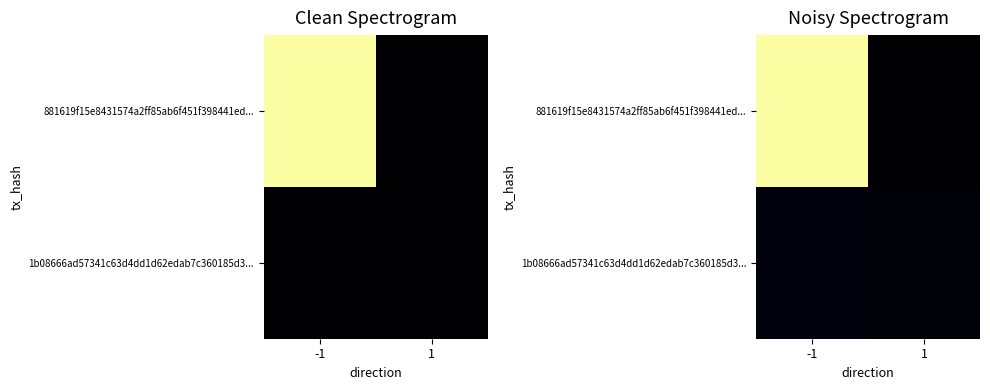

List the series in order of their overall mean, lowest first.

1b08666ad57341c63d4dd1d62edab7c360185d3..., 881619f15e8431574a2ff85ab6f451f398441ed...